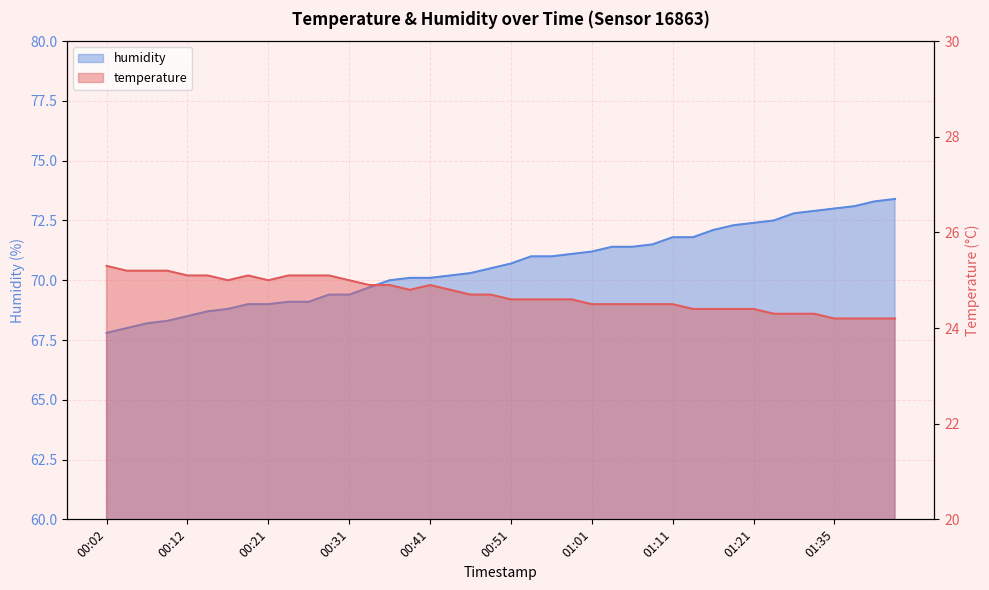

What is the difference between the maximum and minimum values in the humidity series?

5.6